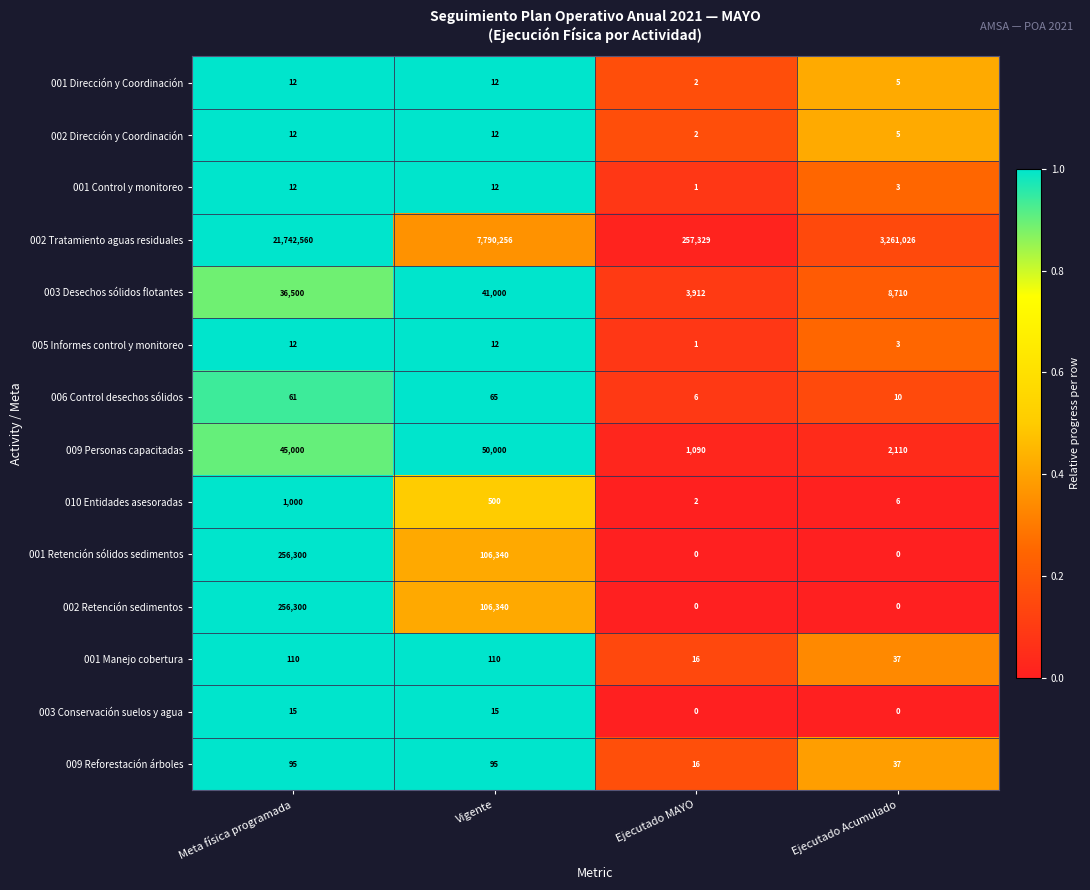

The 002 Tratamiento aguas residuales series shows 257329 at Ejecutado MAYO. True or false?

True